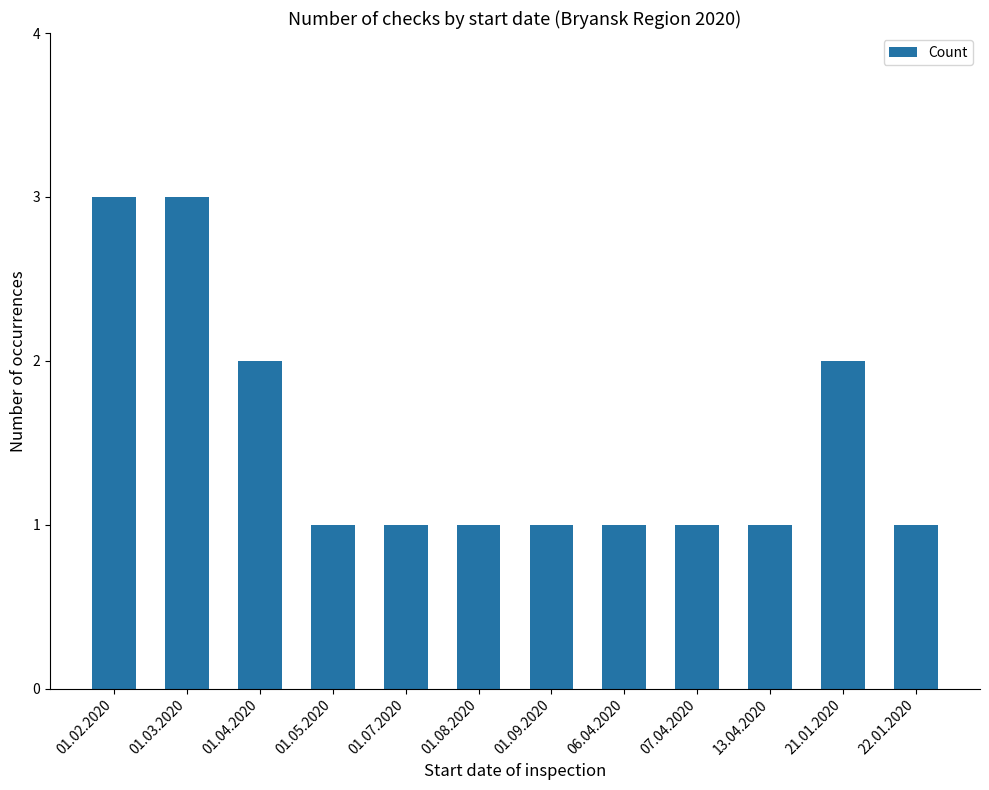

What position from the left is 01.05.2020?

4